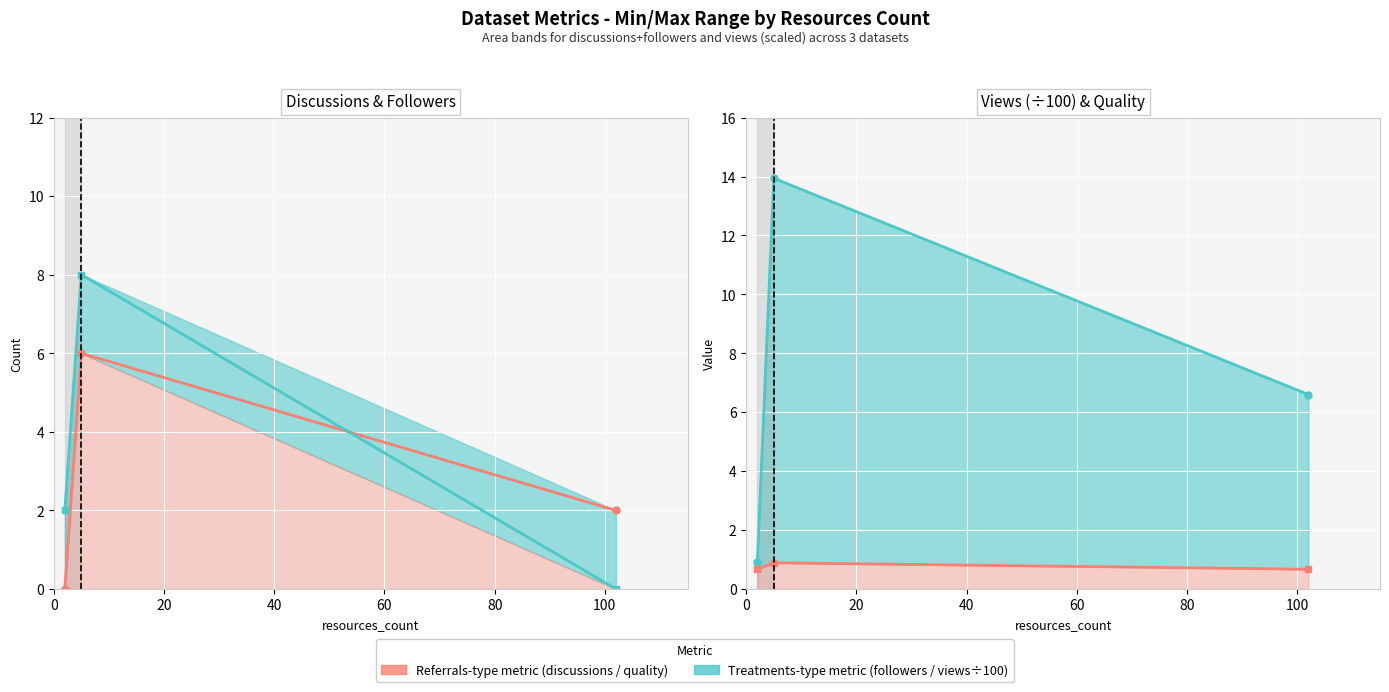

How many values in the metric.views (÷100) series exceed 6?

2